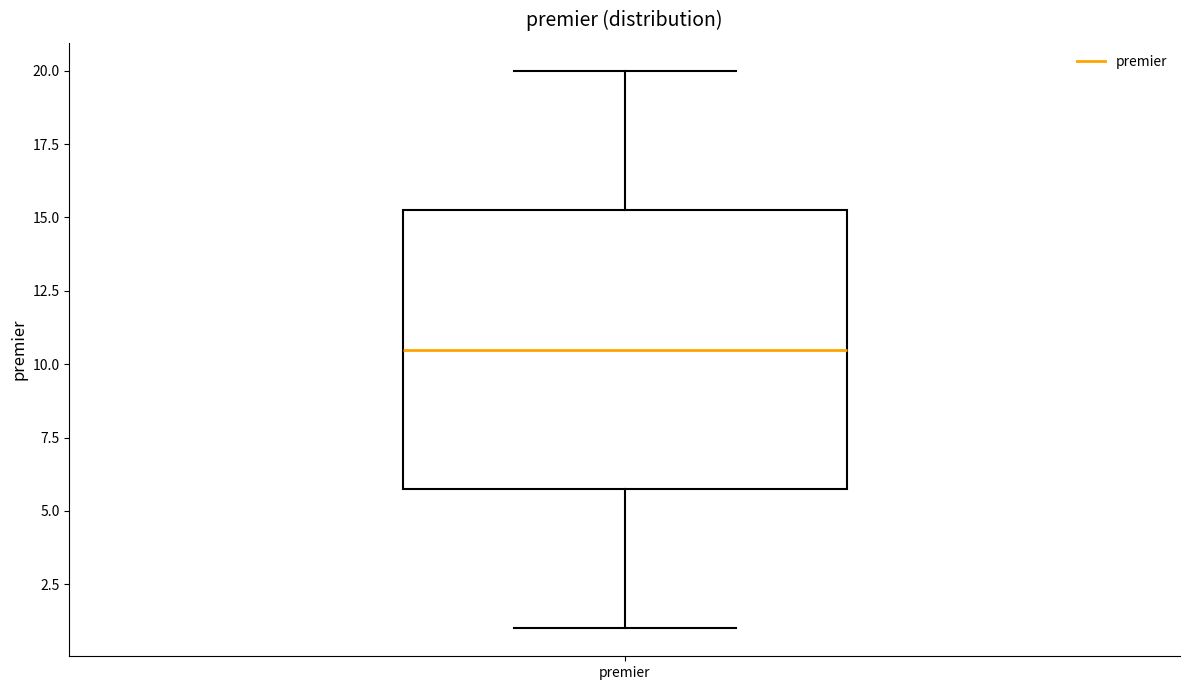

Transcribe this box plot: give where the median line is, the range the box spans, and where the two whiskers end, as read against the y-axis. The values are not printed on the chart, so give them approximately, as read against the axis.

median 10.5, box 6.0 to 15.5, whiskers 1.0 to 20.0